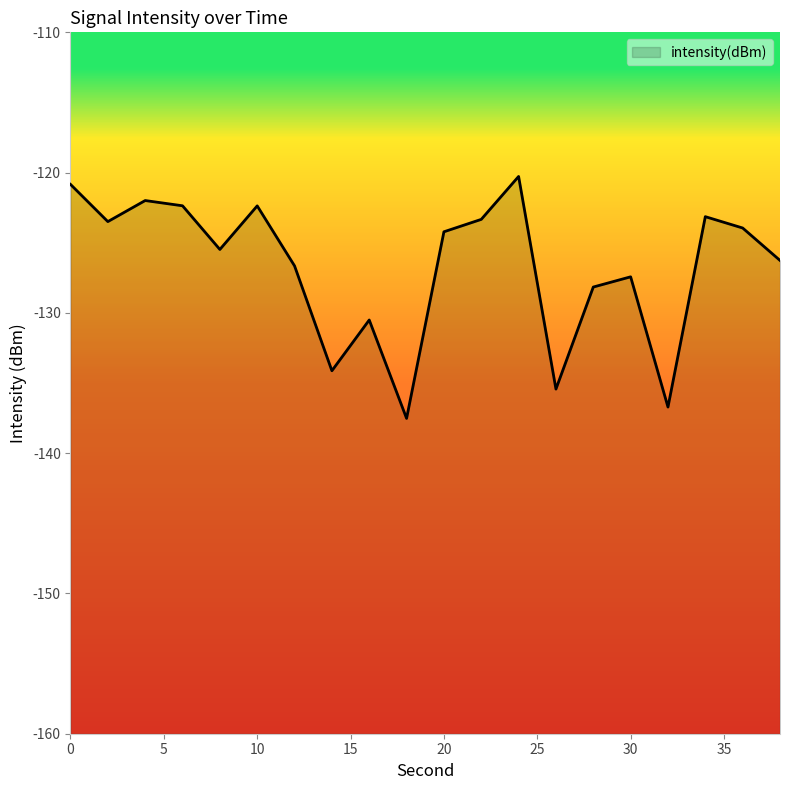

True or false: the data shows -136.7 at 32.

True